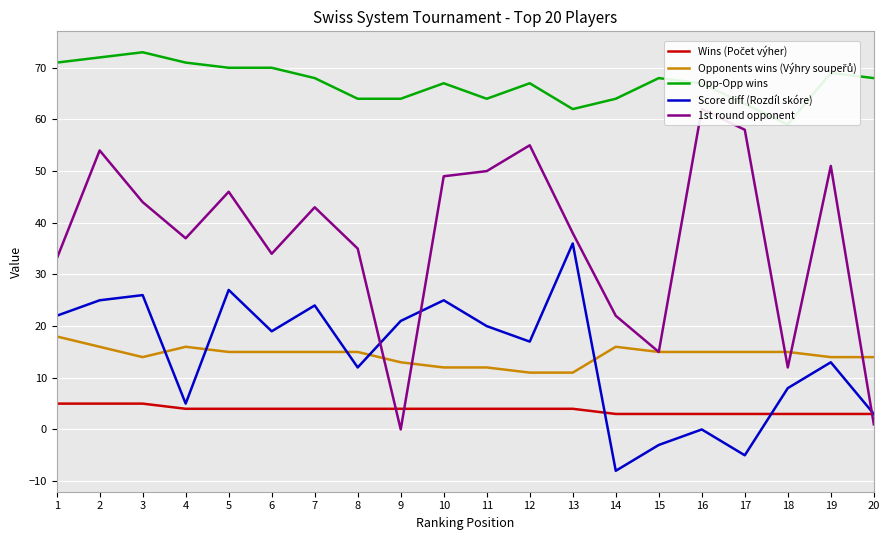

Count the Wins (Počet výher) values in the range 3 to 4.

17